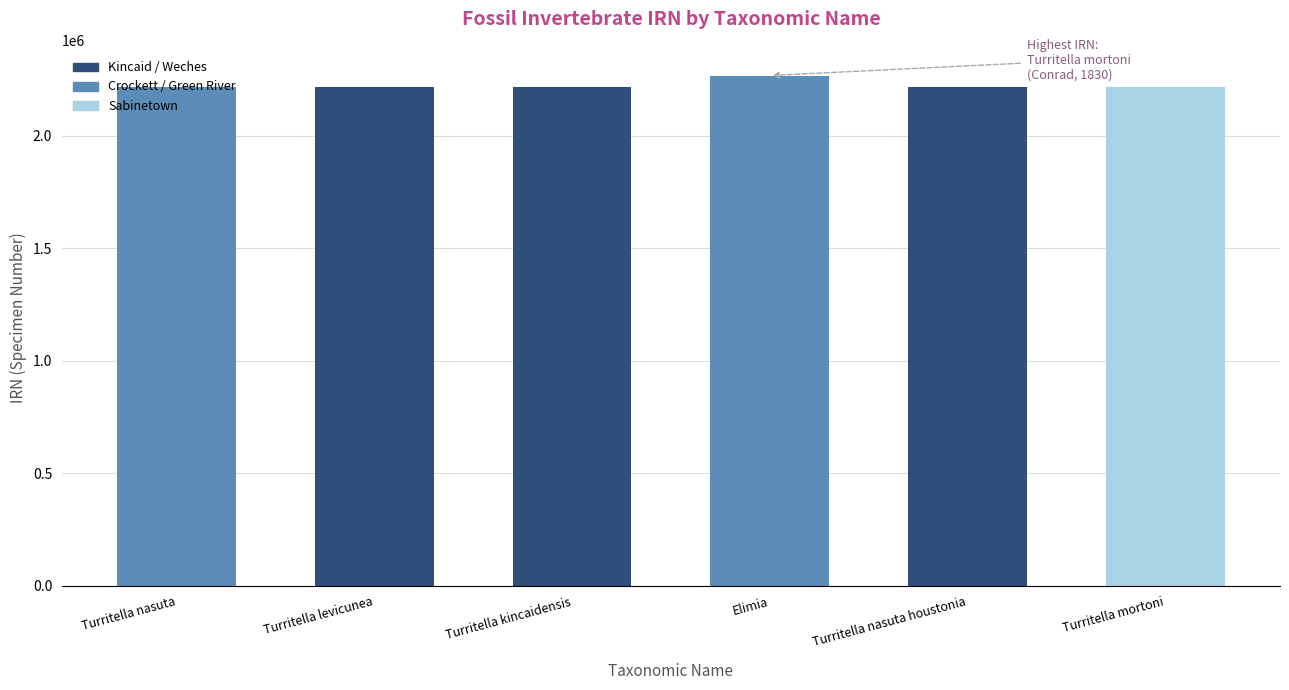

What is the ratio of the value at Turritella mortoni to the value at Turritella kincaidensis?

1.0